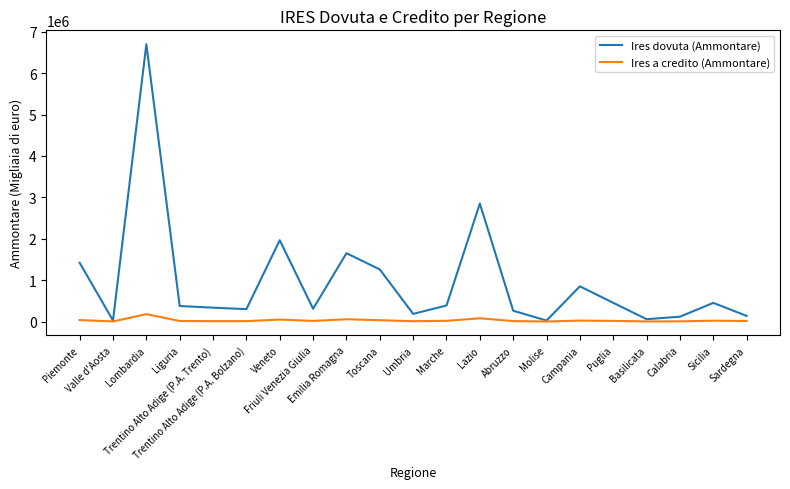

What is the highest value of the Ires dovuta (Ammontare) series?

6701828